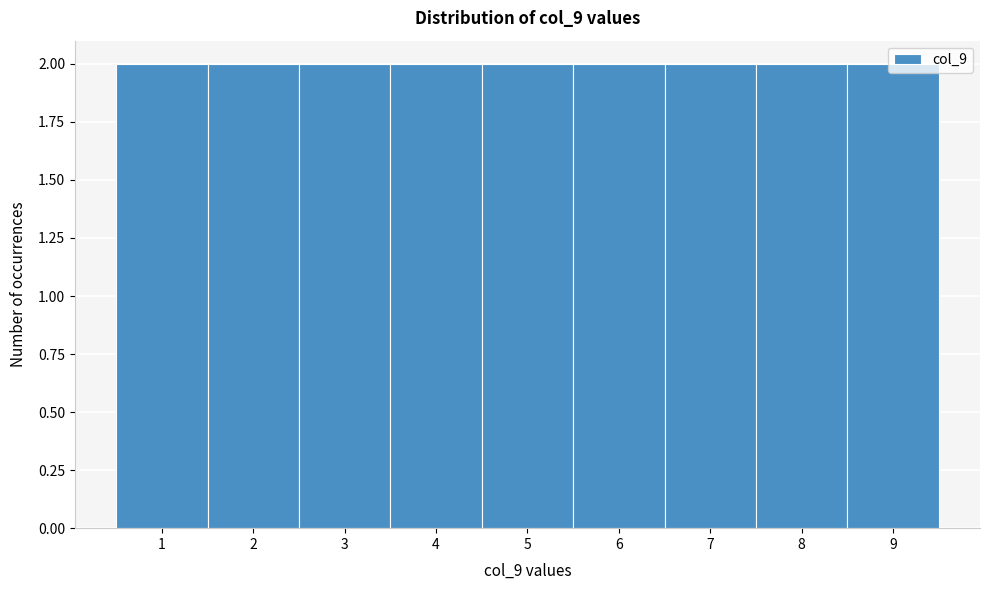

Reading left to right, list every bar in this chart as the range it spans on the x-axis followed by its height. The values are not printed on the chart, so give them approximately, as read against the axis.

0.5 to 1.5: 2
1.5 to 2.5: 2
2.5 to 3.5: 2
3.5 to 4.5: 2
4.5 to 5.5: 2
5.5 to 6.5: 2
6.5 to 7.5: 2
7.5 to 8.5: 2
8.5 to 9.5: 2